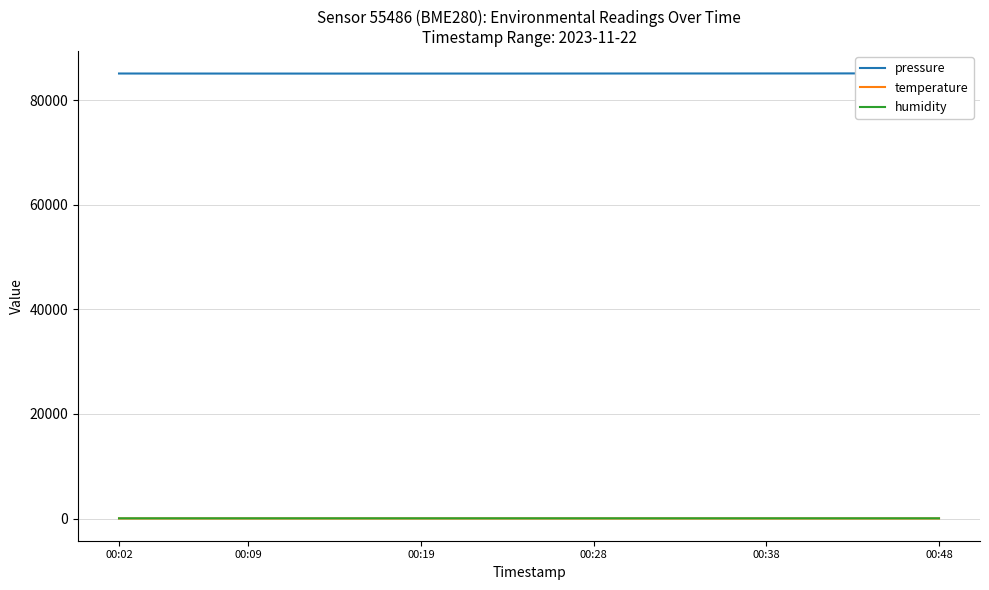

Reading left to right, extract all data points from this chart.

pressure: 85088.9	85083.2	85080.6	85077.9	85076.2	85074.3	85076.6	85078.0	85080.0	85080.3	85083.8	85088.4	85091.4	85094.6	85093.8	85098.8	85101.1	85107.7	85107.6	85108.4
temperature: 18.9	19.0	18.8	18.9	18.9	18.6	18.9	19.0	18.8	18.9	18.6	18.7	19.0	18.7	18.8	18.8	18.8	18.7	18.8	18.9
humidity: 50.4	50.4	50.7	50.8	50.7	50.7	50.4	50.5	50.9	51.0	51.0	50.9	50.8	51.3	51.0	51.1	51.1	51.1	50.9	50.7